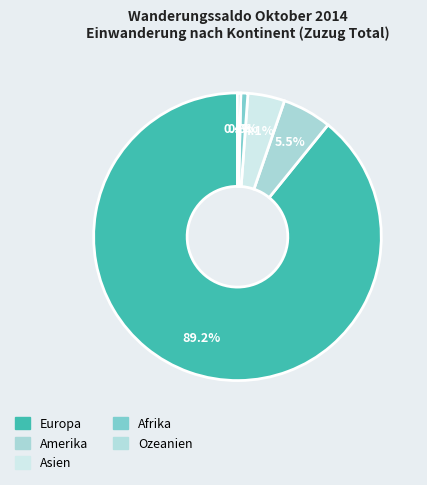

Rank the categories by value from highest to lowest.

Europa, Amerika, Asien, Afrika, Ozeanien